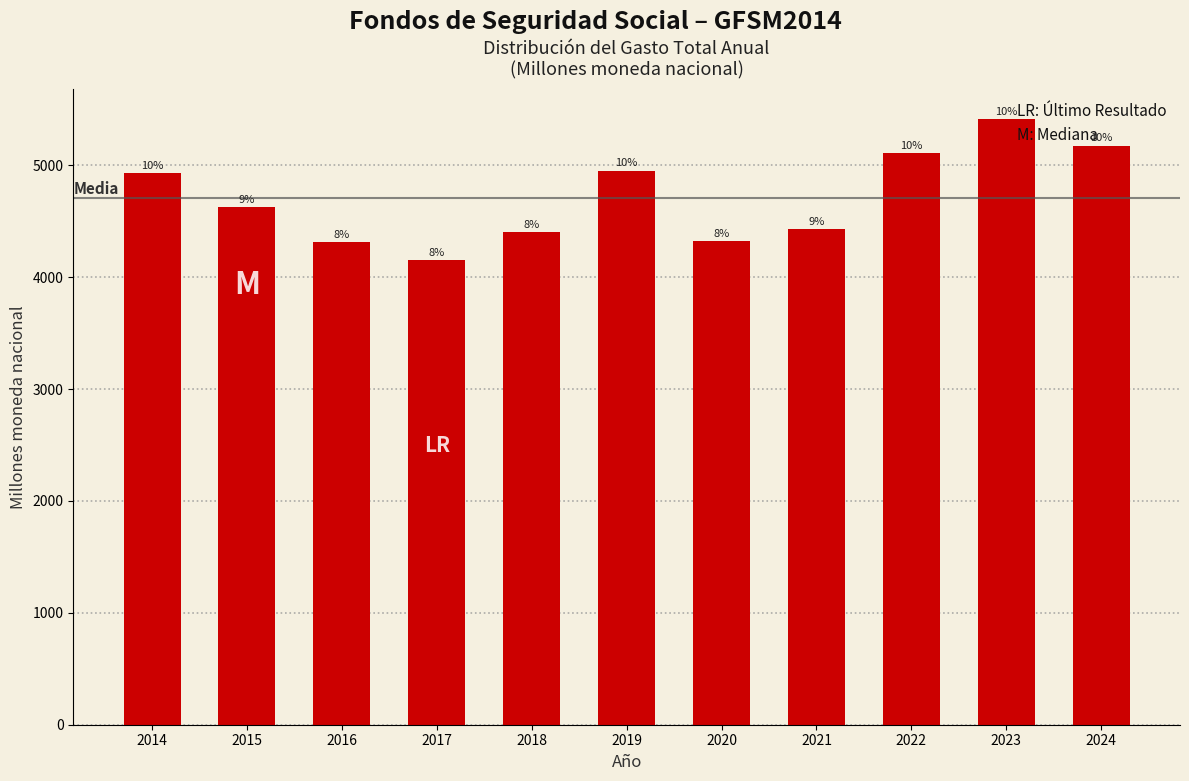

Does the chart contain any negative values?

No